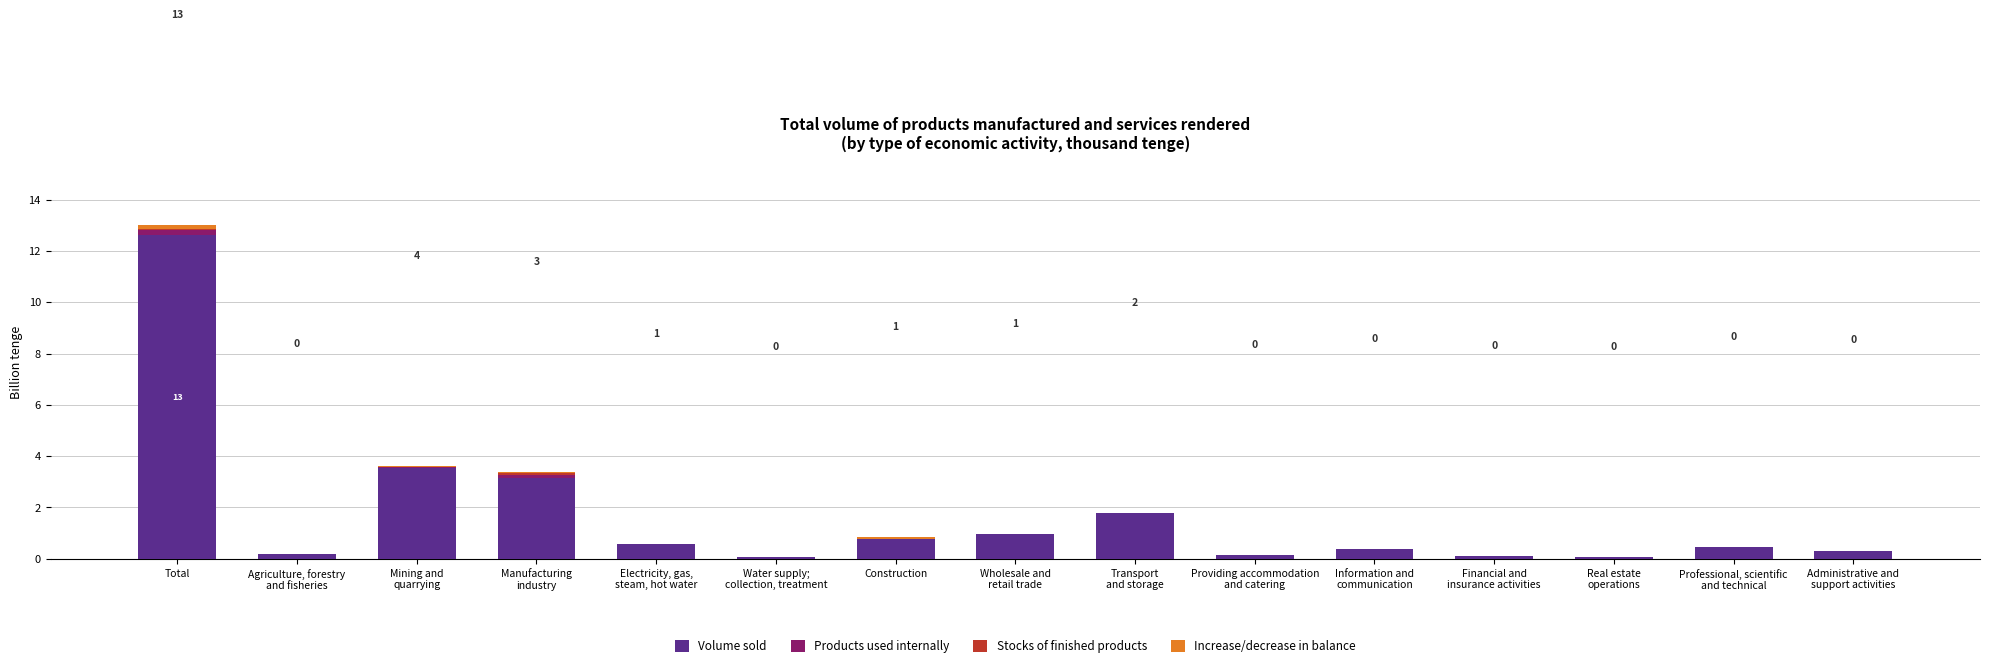

What is the maximum value for Volume sold?

12.6